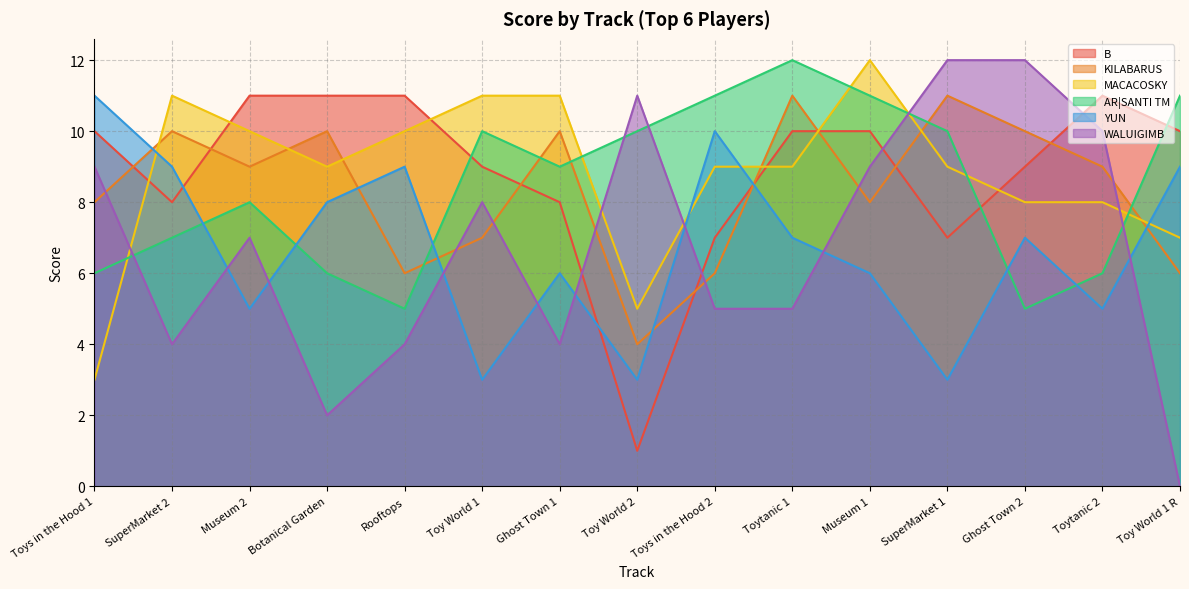

At which label does B reach its minimum?

Toy World 2